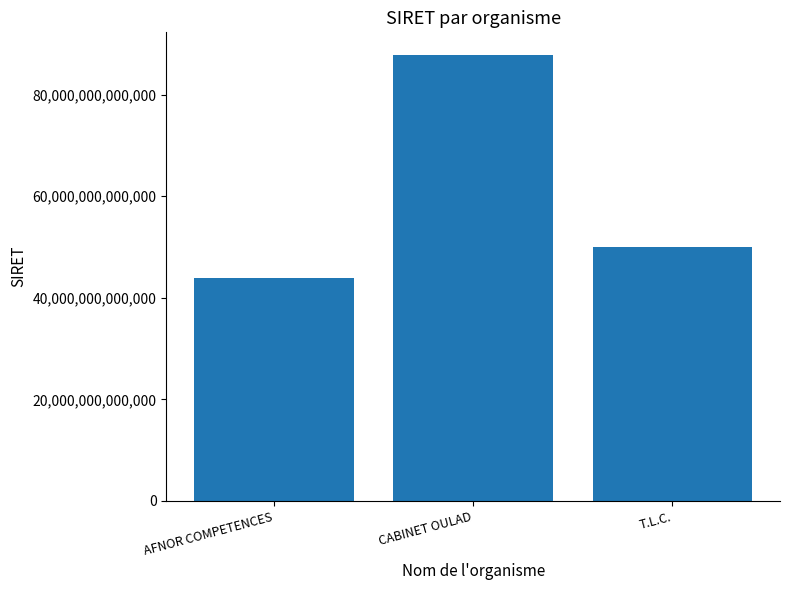

The value at CABINET OULAD is 87895096300024. True or false?

True